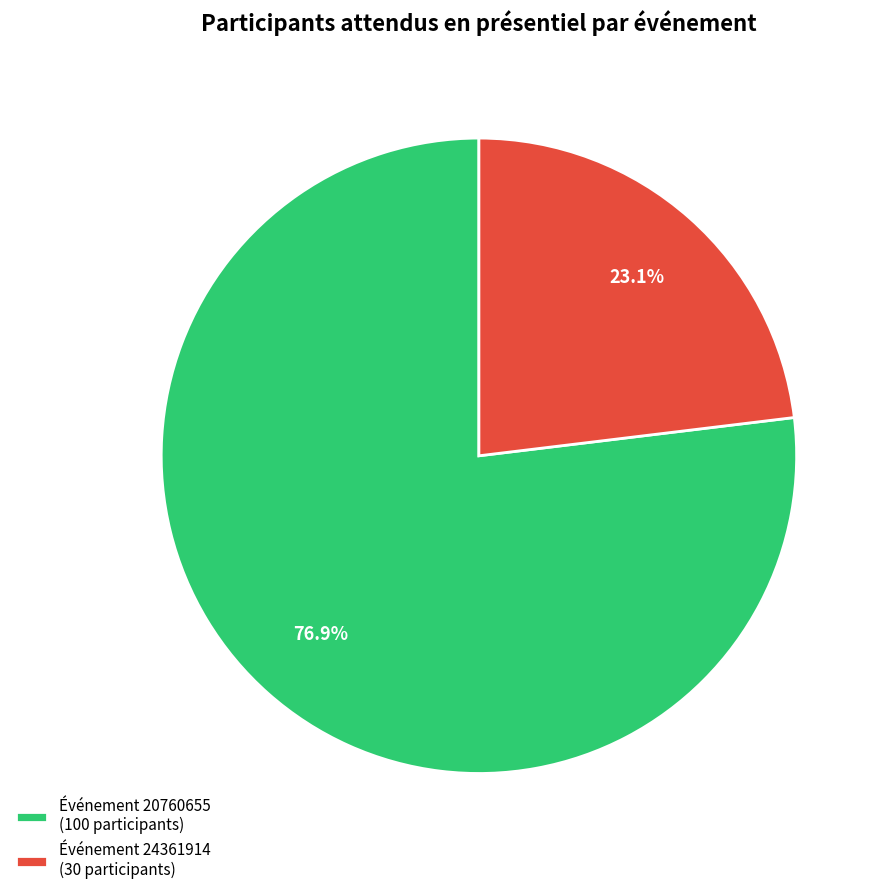

What is the majority slice?

Événement 20760655 (100 participants)